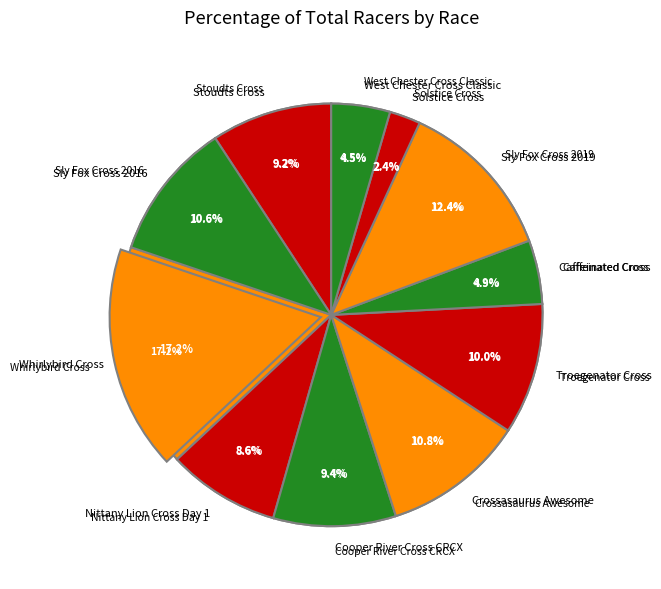

What is the change in value from Troegenator Cross to West Chester Cross Classic?

-42